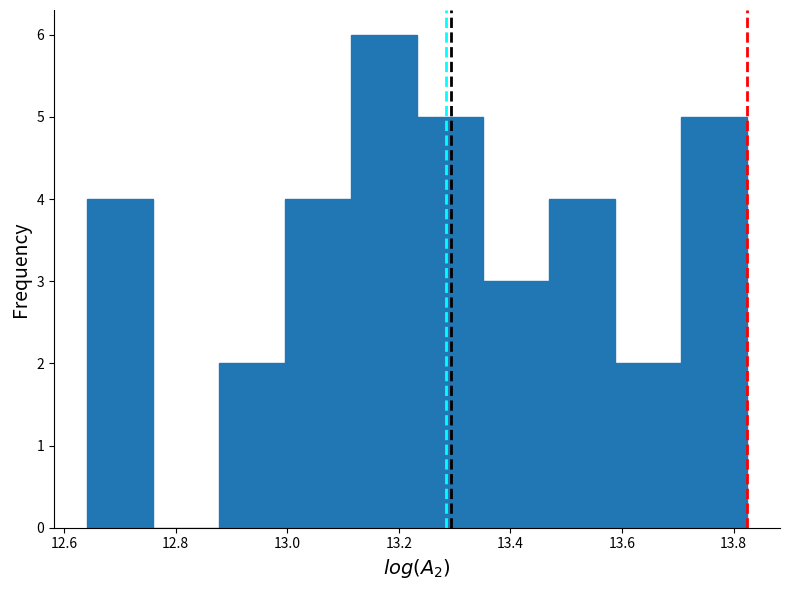

Which range on the x-axis has the tallest bar?

13.12 to 13.24